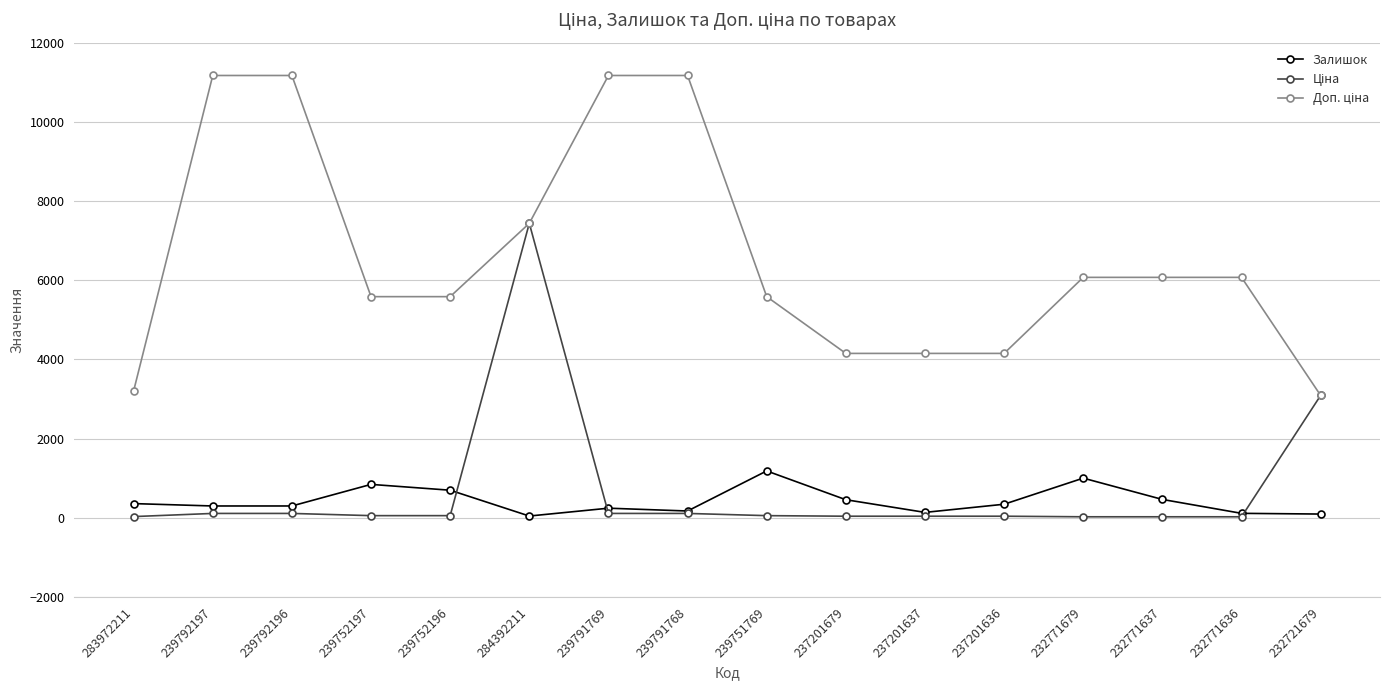

The value of Залишок at 239751769 is 457.4. True or false?

False